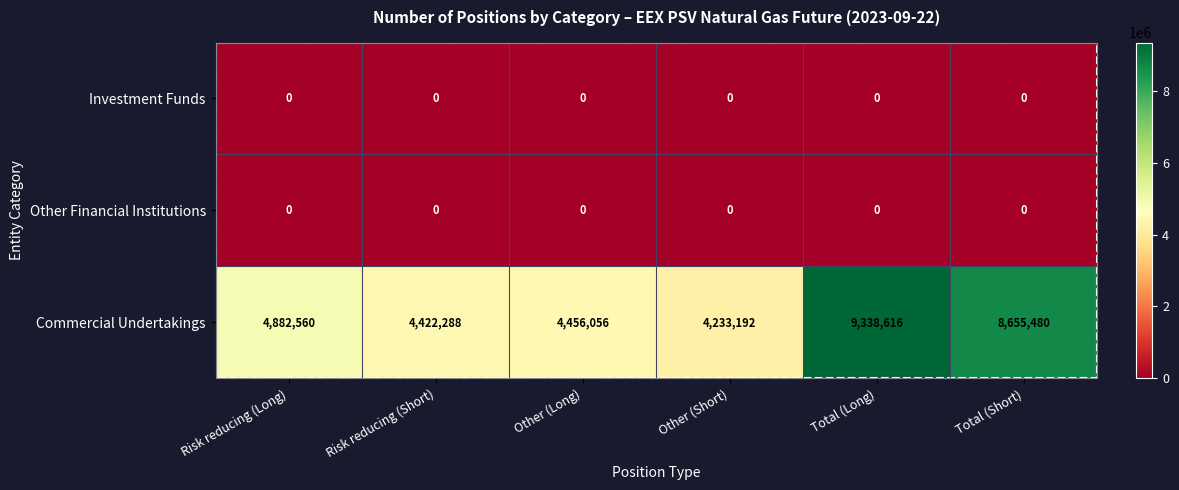

Which series has the largest total across all categories?

Commercial Undertakings